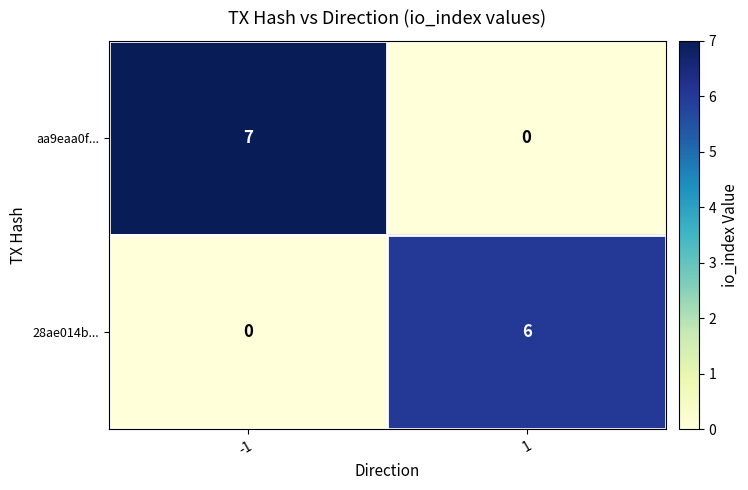

Reading left to right, extract all data points from this chart.

aa9eaa0f...: 7	0
28ae014b...: 0	6